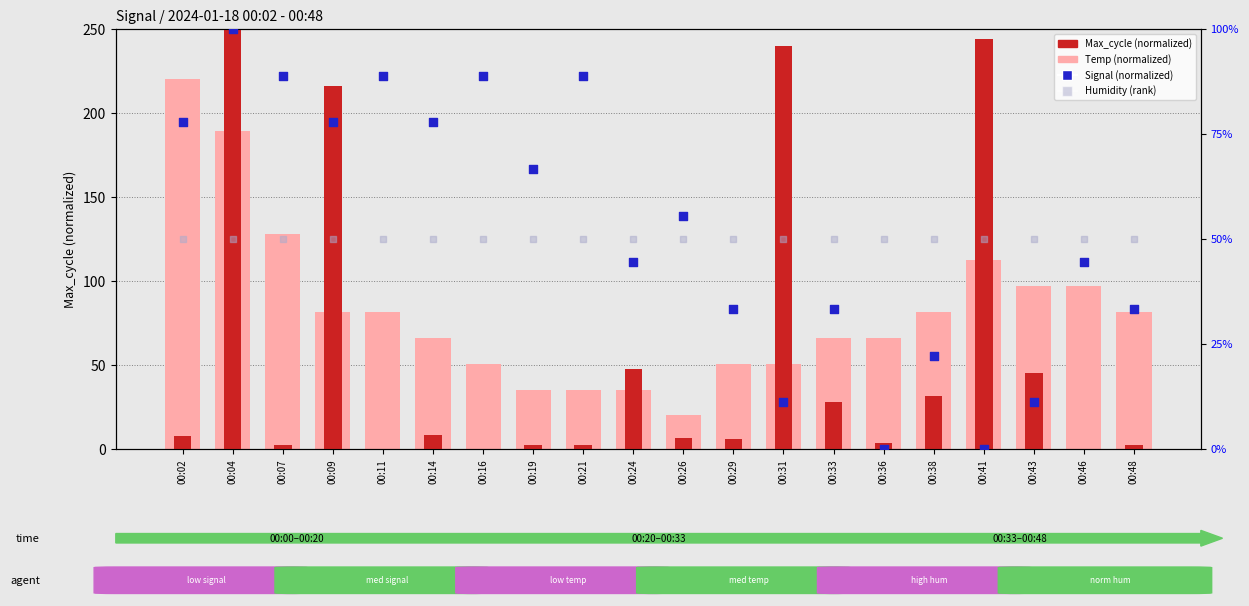

At which category is the sum across all series the highest?

00:04